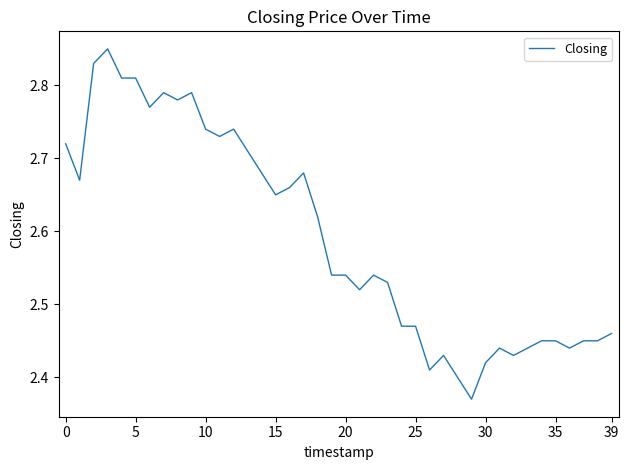

What is the difference between the maximum and minimum values?

0.5